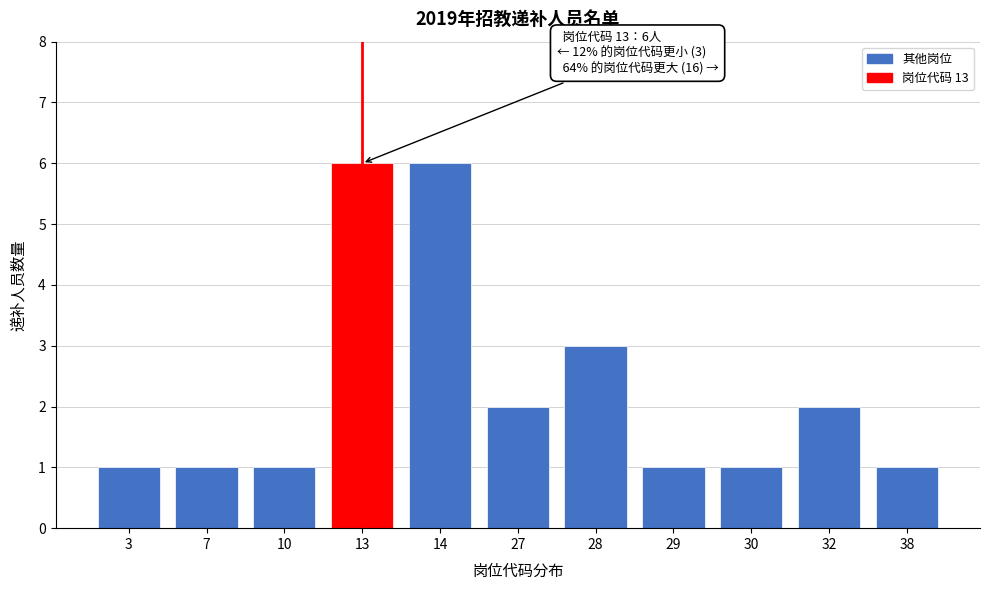

Reading left to right, what are all the values shown in this chart?

1	1	1	6	6	2	3	1	1	2	1